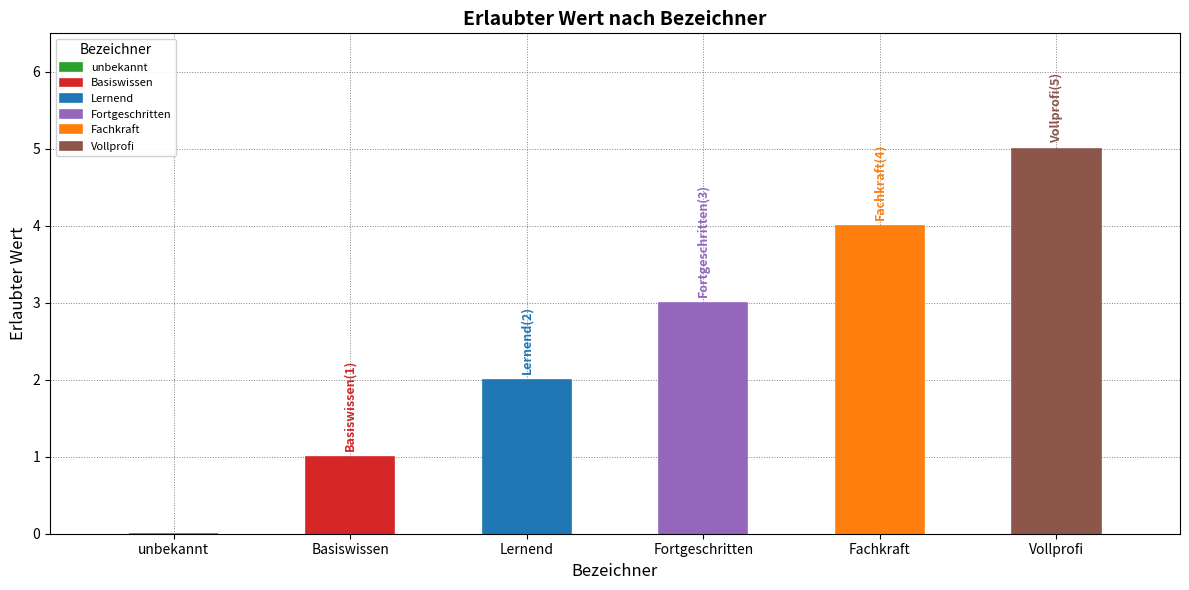

Reading left to right, list all the values displayed in this chart.

0	1	2	3	4	5